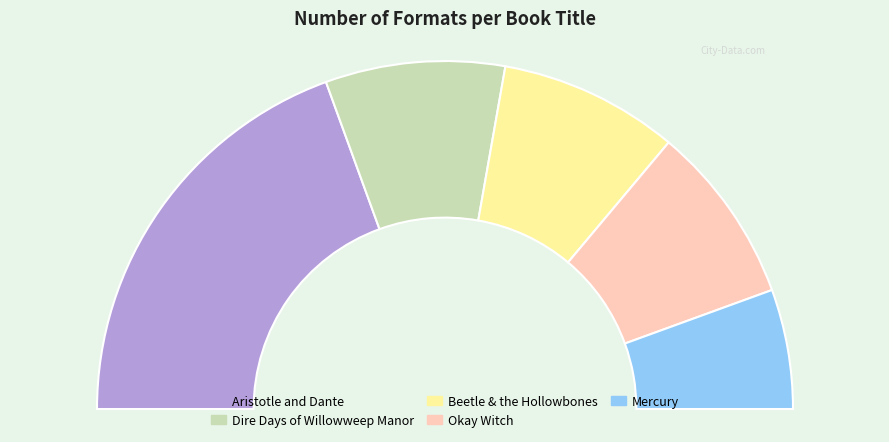

Which slice is the largest?

Aristotle and Dante